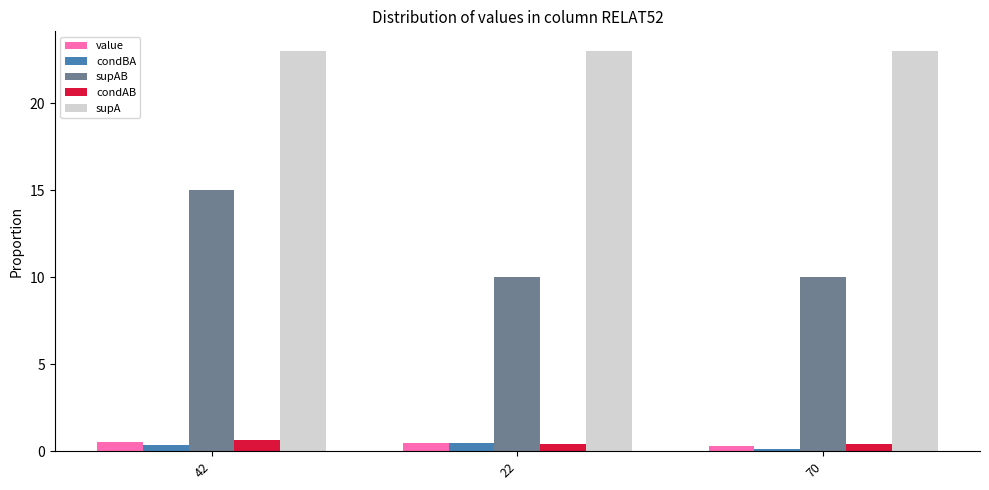

What is the label of the 3rd bar from the right?

42